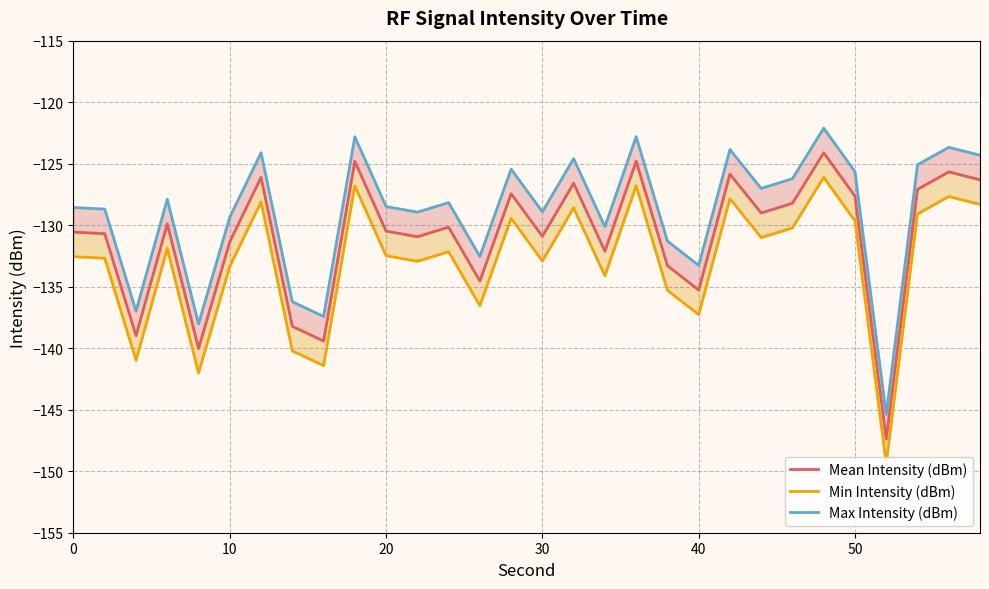

Which series has the largest total across all categories?

Max Intensity (dBm)